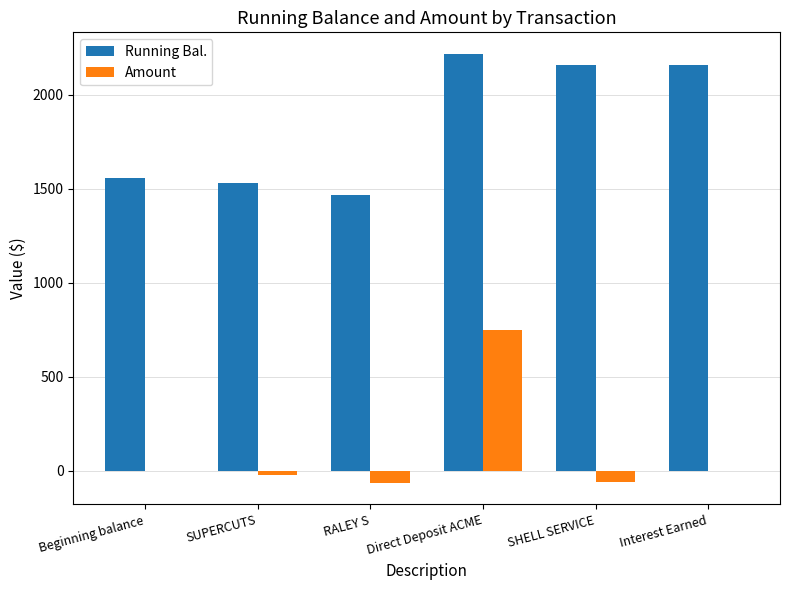

At which category is the sum across all series the highest?

Direct Deposit ACME